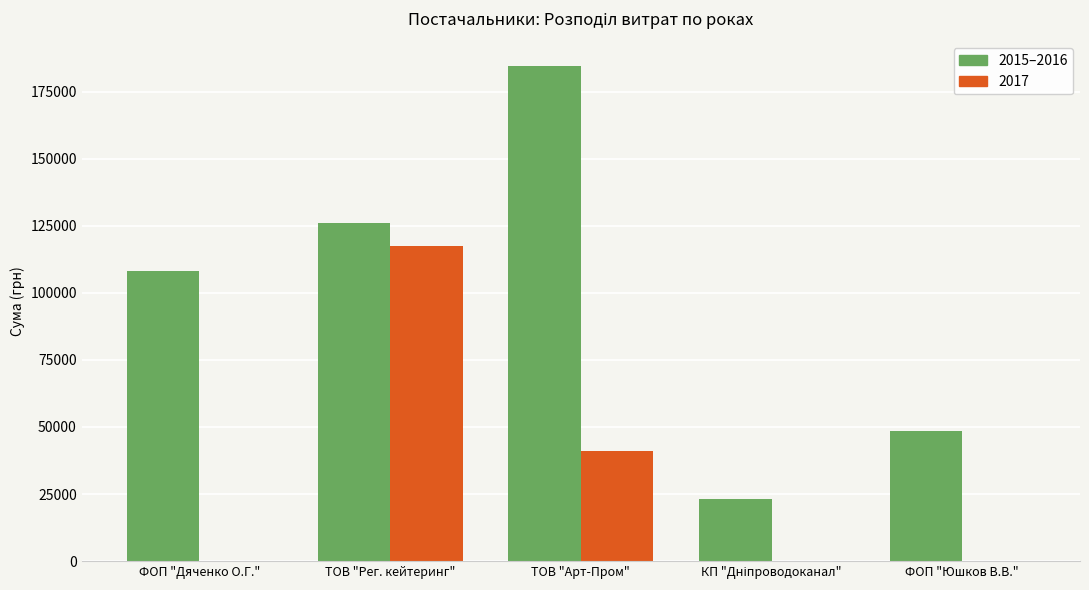

Are the bars horizontal?

No